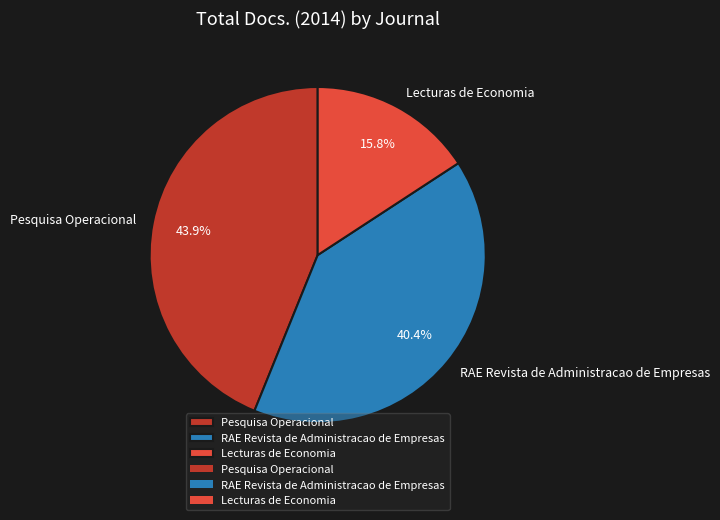

To the nearest percent, what is the difference between the largest and smallest slice percentages?

28%